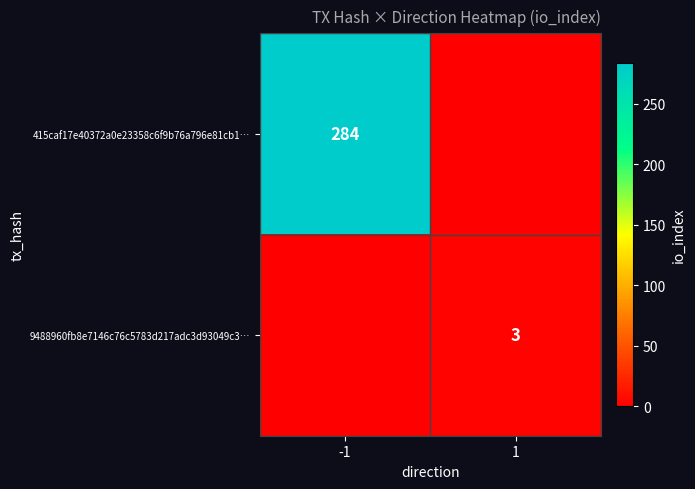

Is it true that 9488960fb8e7146c76c5783d217adc3d93049c3… equals 3 at 1?

True